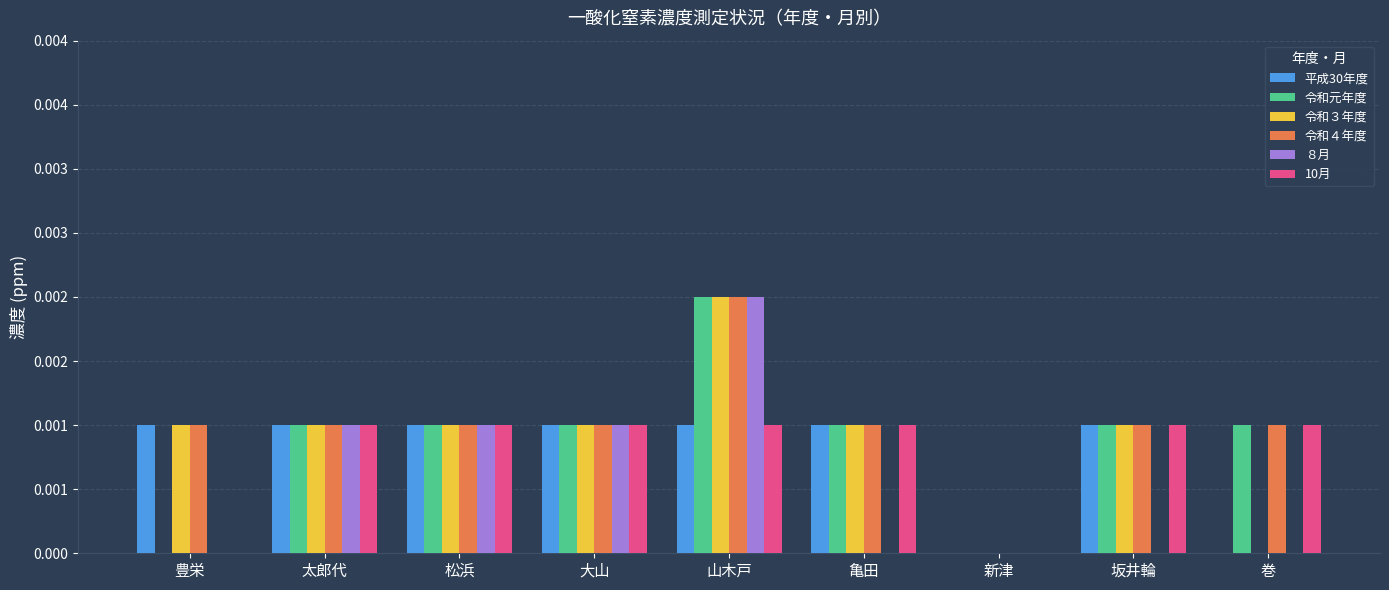

What are all the series names shown in the legend?

平成30年度, 令和元年度, 令和３年度, 令和４年度, ８月, 10月